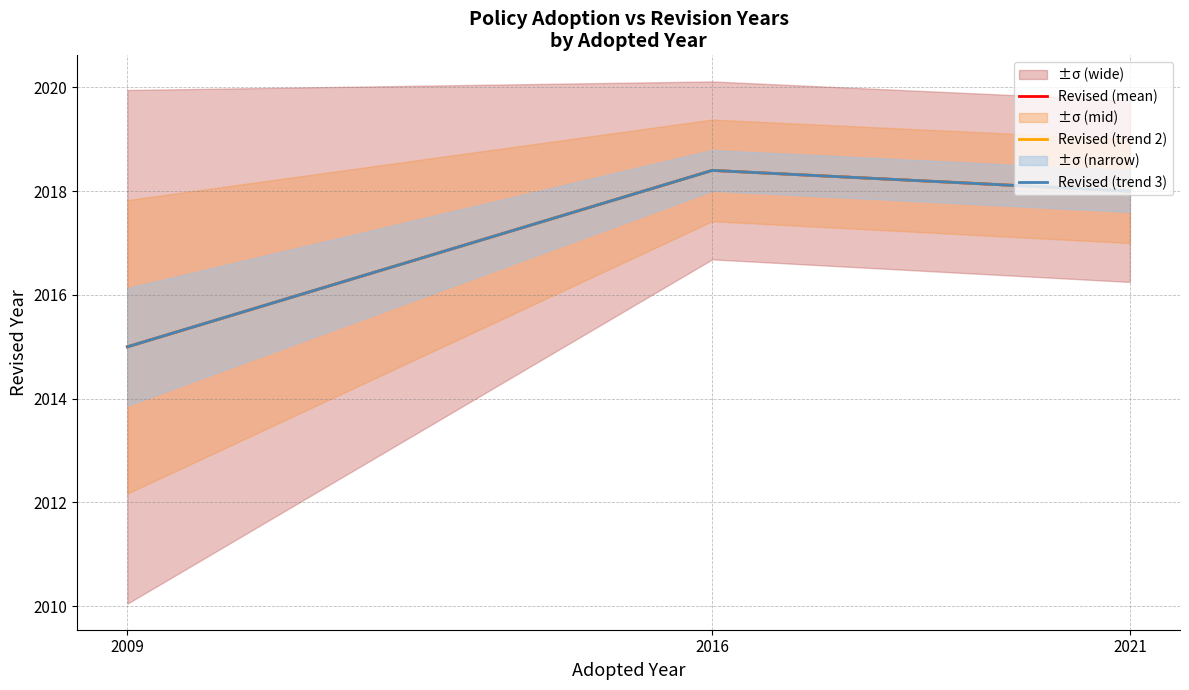

Which series has the largest range (max minus min)?

Revised (mean)